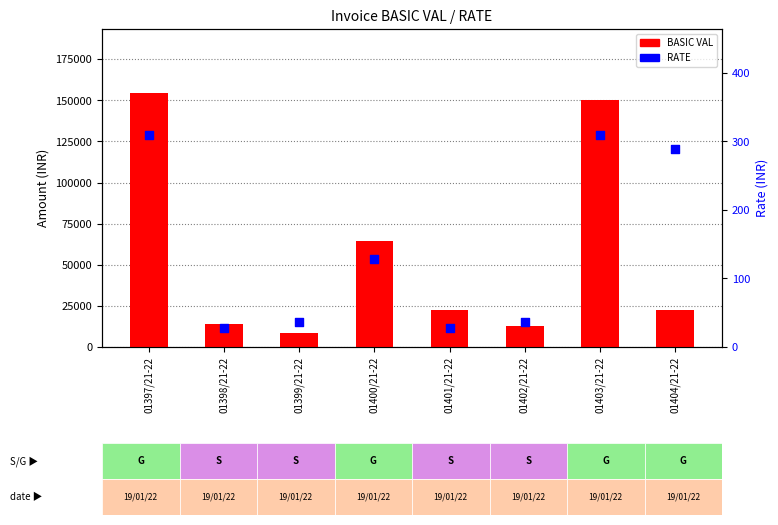

What is the total value across all series at 01399/21-22?

8676.0